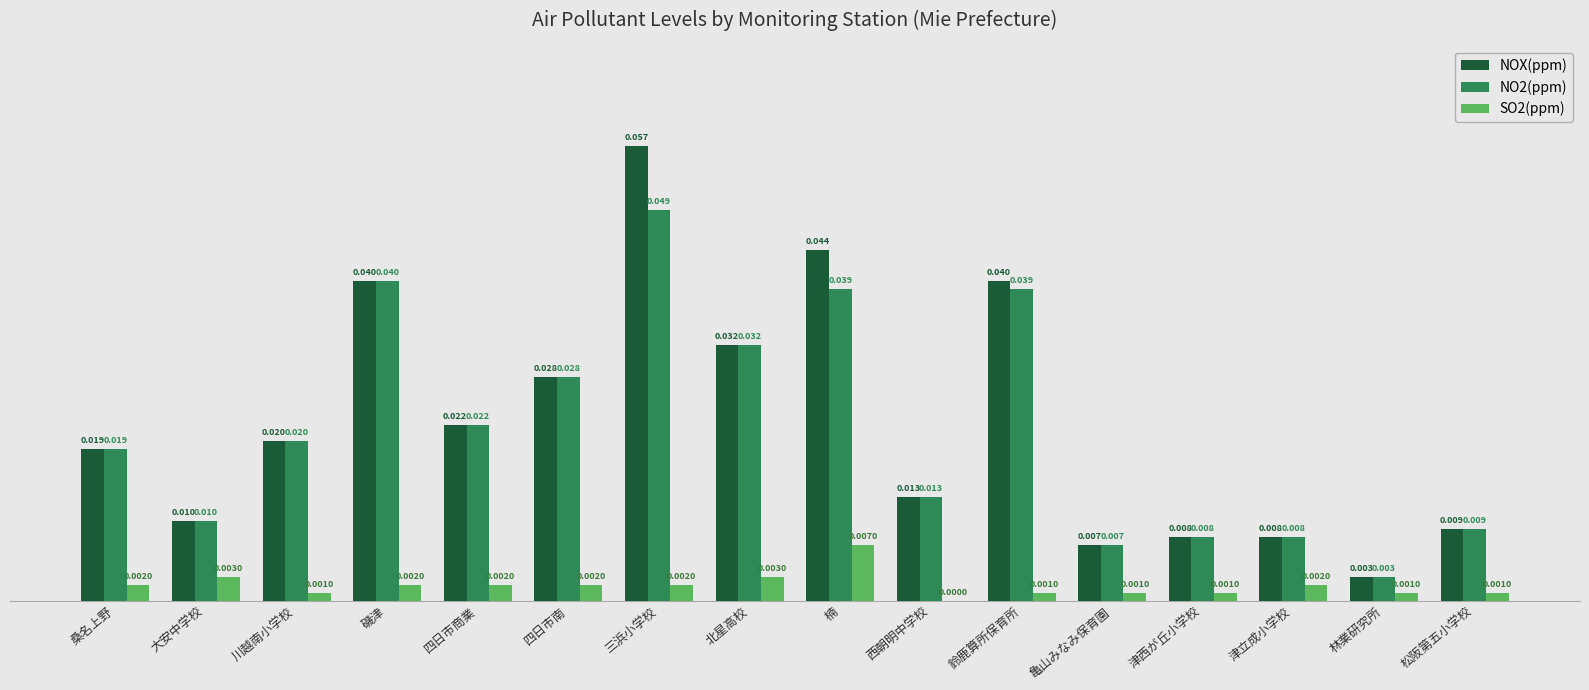

The value of SO2(ppm) at 林業研究所 is 0.0. True or false?

True